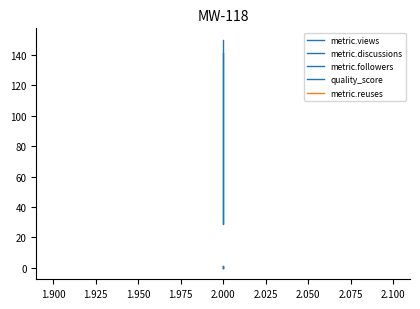

The value of metric.followers at 2.000 is -0.6. True or false?

False